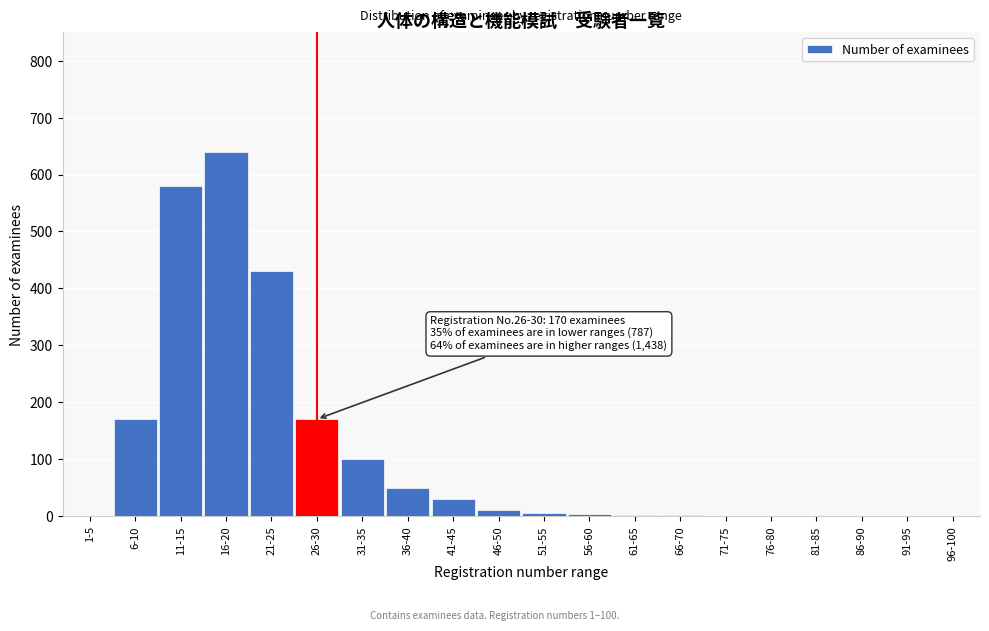

The value at 71-75 is 0. True or false?

True